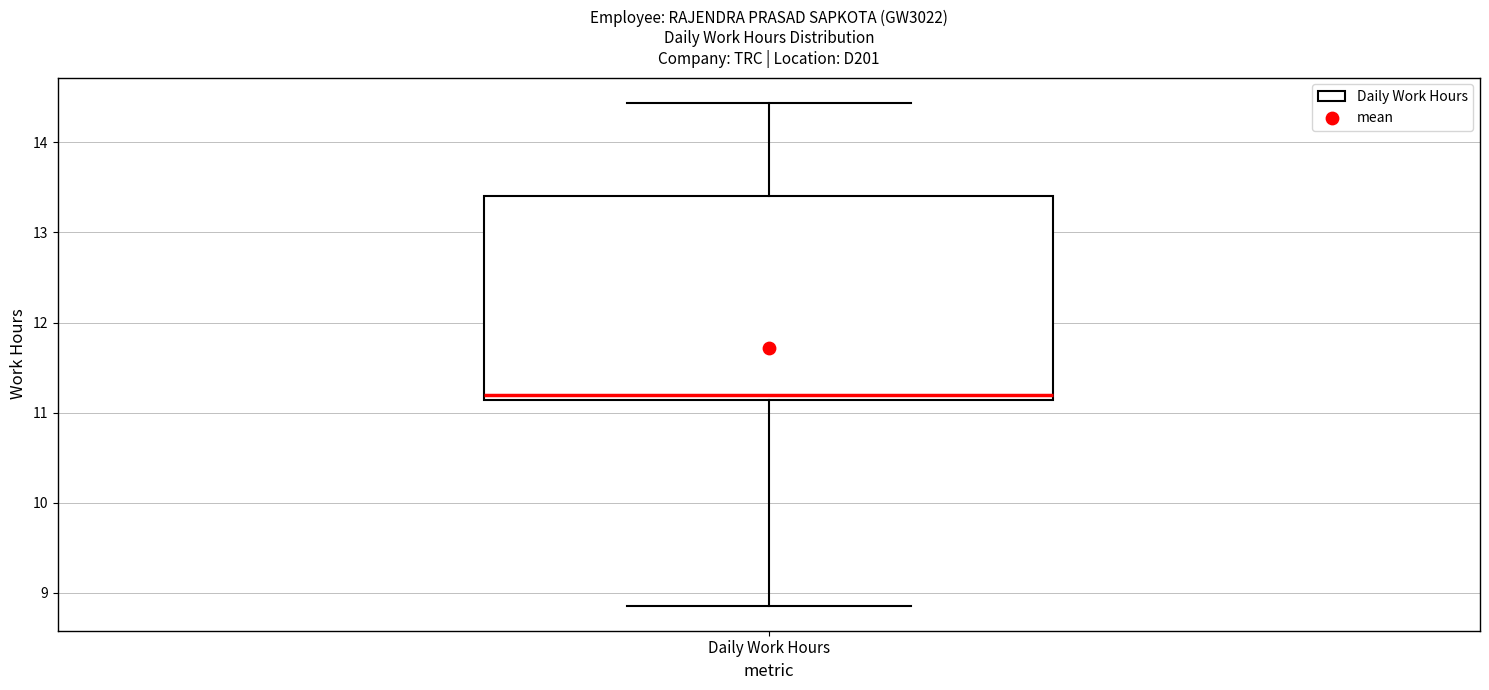

Transcribe this box plot: give where the median line is, the range the box spans, and where the two whiskers end, as read against the y-axis. The values are not printed on the chart, so give them approximately, as read against the axis.

median 11.2, box 11.1 to 13.4, whiskers 8.9 to 14.4